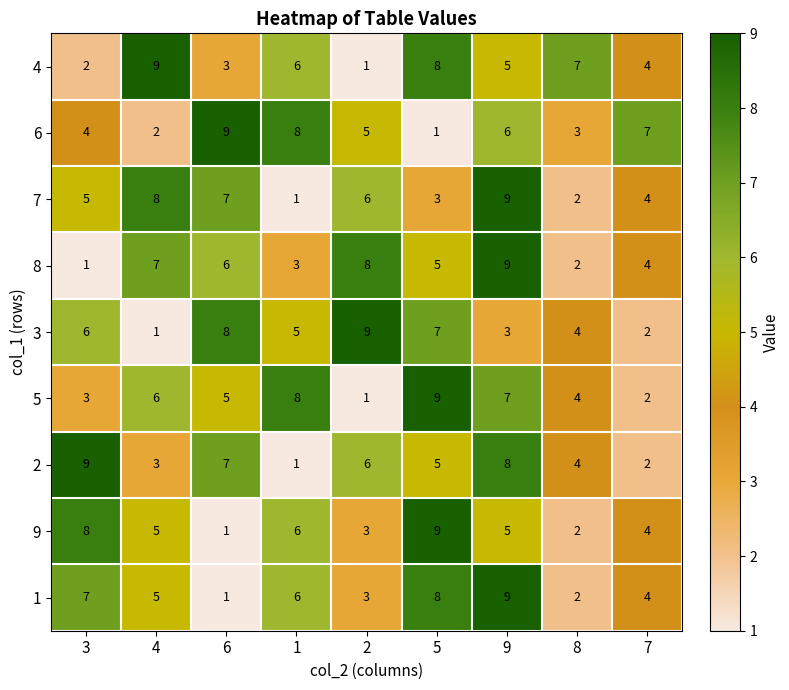

What is the difference between the highest and lowest values at 8?

5